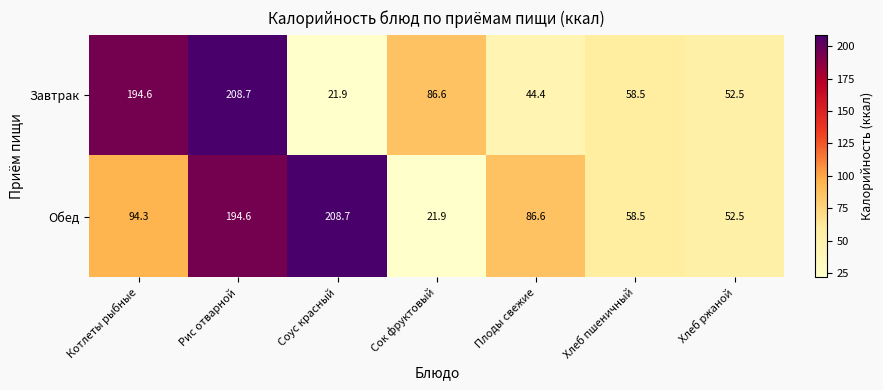

What is the approximate value of Завтрак at Рис отварной?

208.7